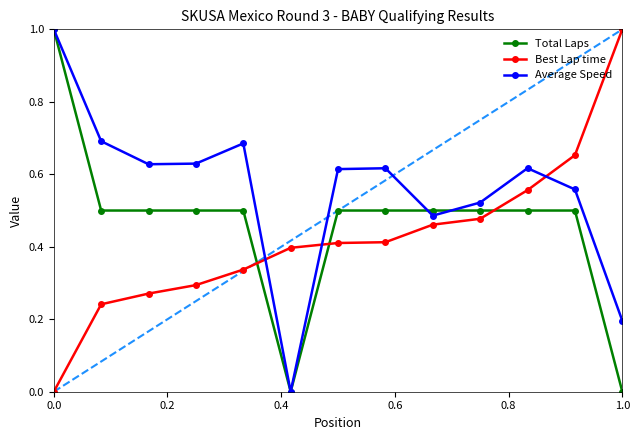

In Average Speed, how many points are lower than both neighbors (excluding endpoints)?

3